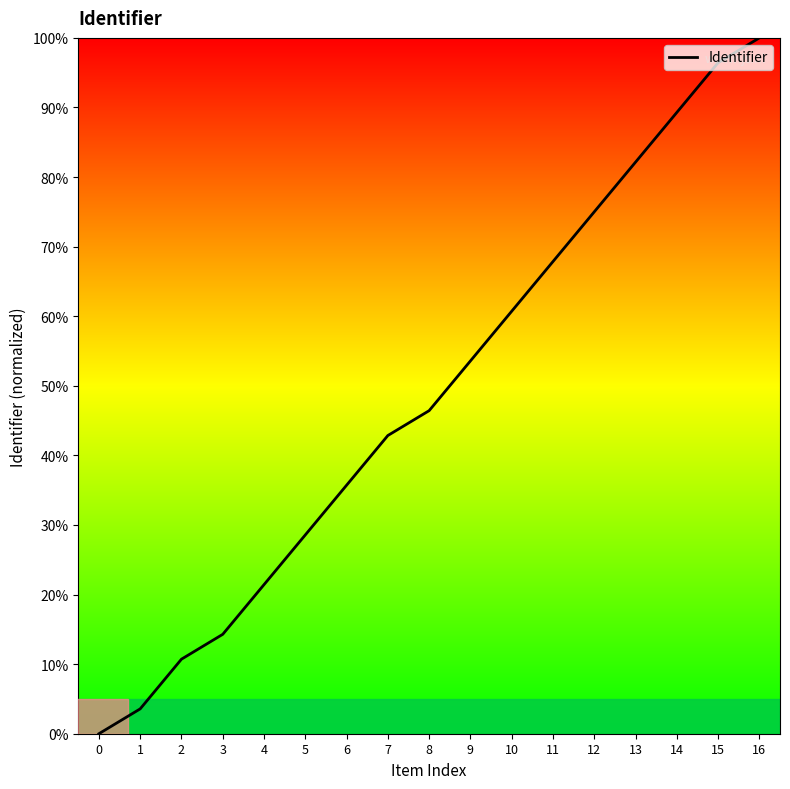

How many lines are shown in the chart?

1